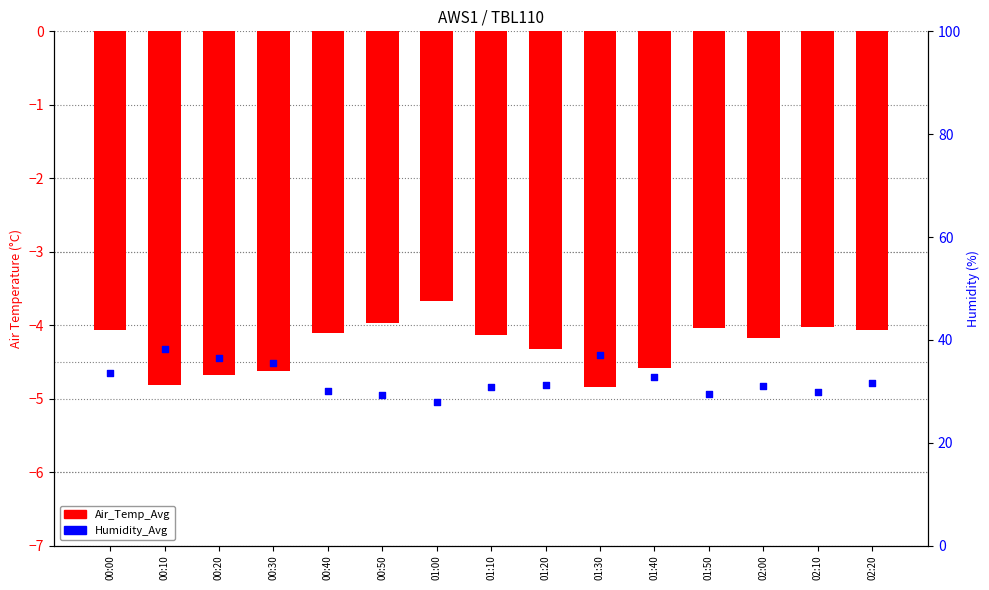

Which series has the widest spread of Y values?

Humidity_Avg